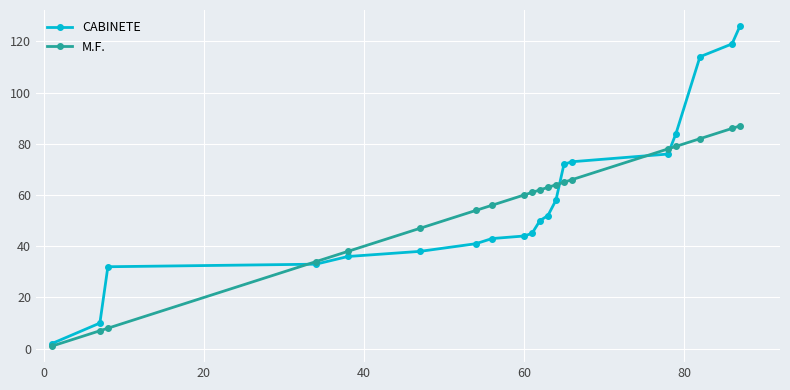

Rank the series by their maximum value, from highest to lowest.

CABINETE, M.F.